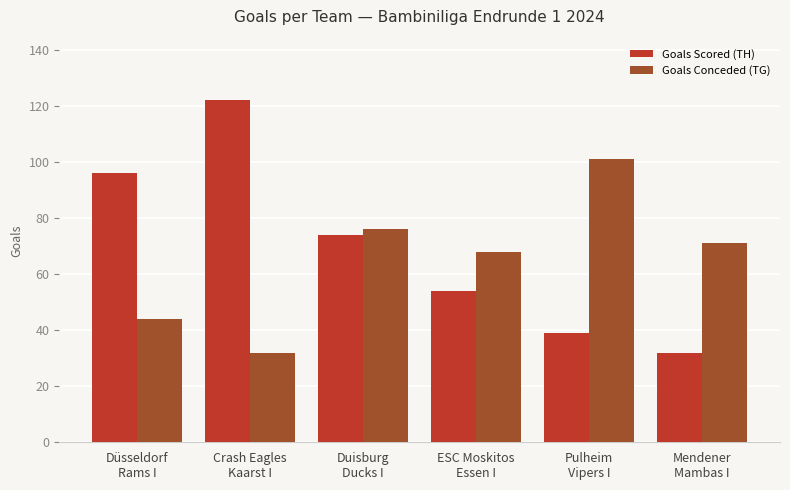

The Goals Conceded (TG) series shows 71 at Mendener
Mambas I. True or false?

True